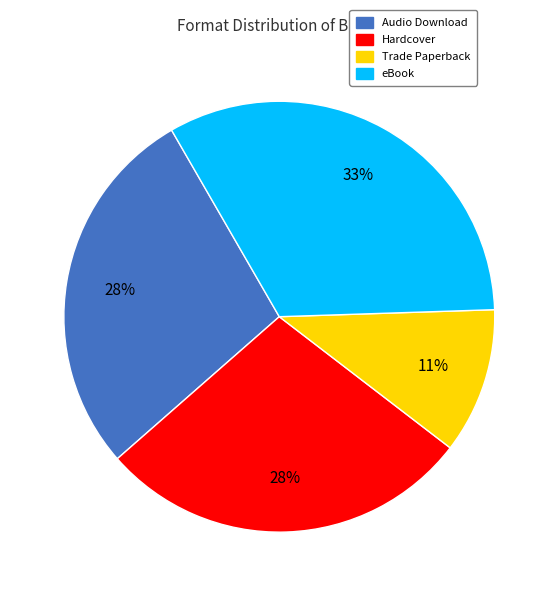

Does Hardcover represent more than half of the total?

No